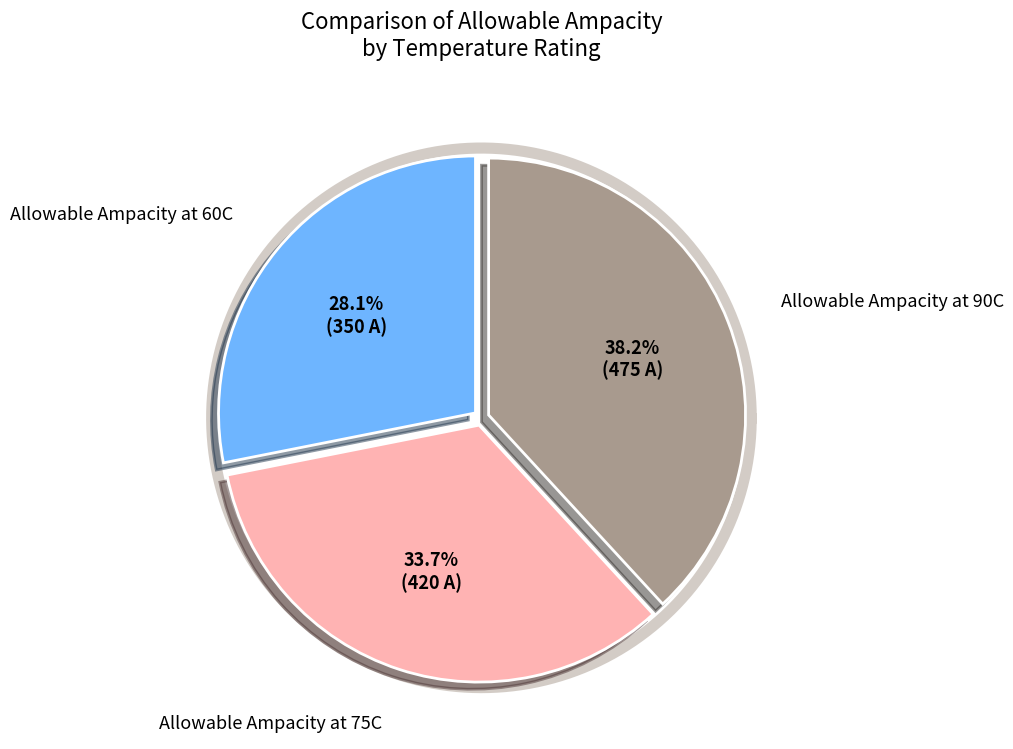

Between Allowable Ampacity at 60C and Allowable Ampacity at 90C, which is larger?

Allowable Ampacity at 90C